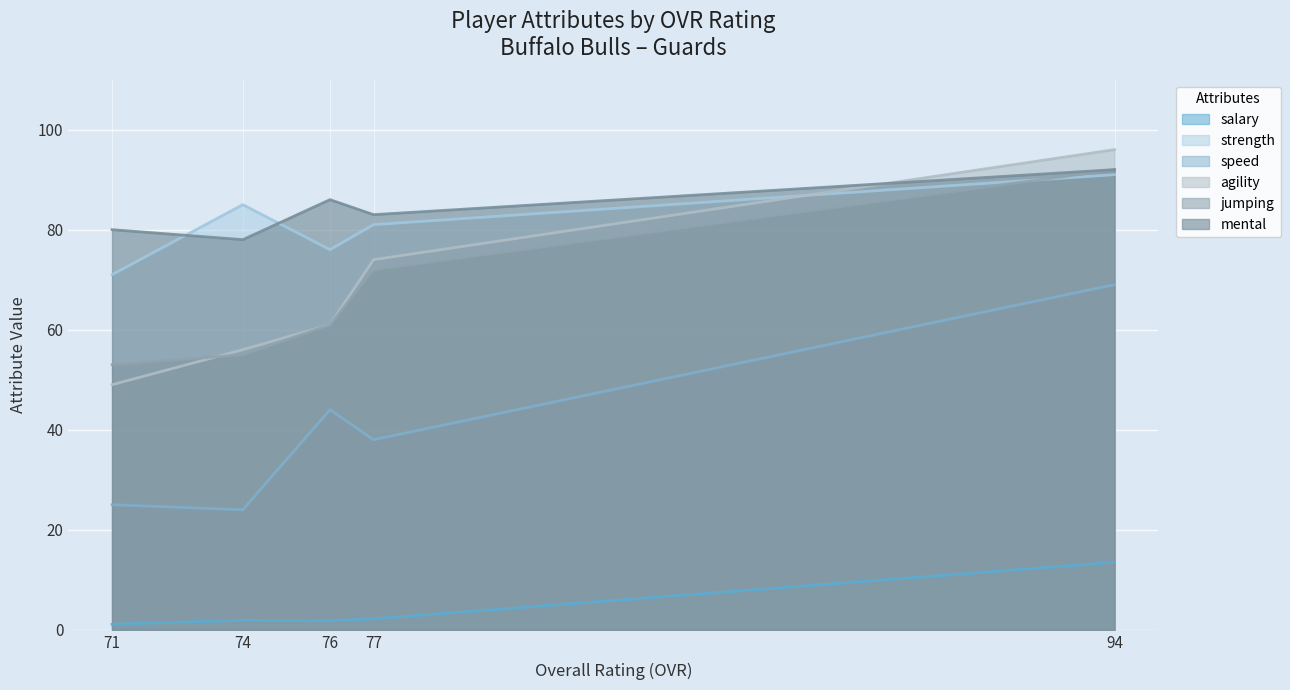

At which category does salary reach its first local peak?

Lawrence Cha (ovr=74)